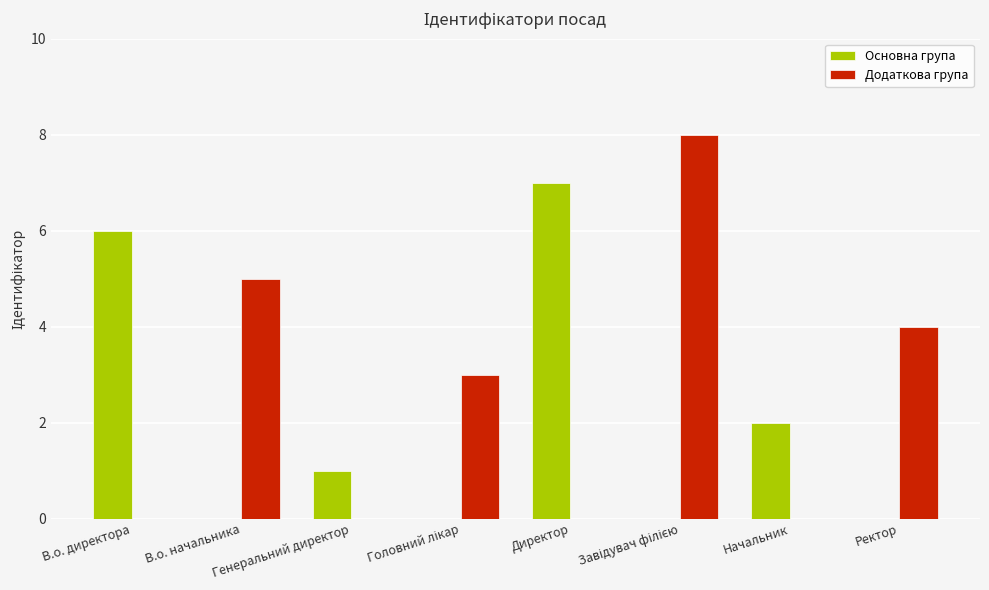

What is the maximum value shown in the chart?

8